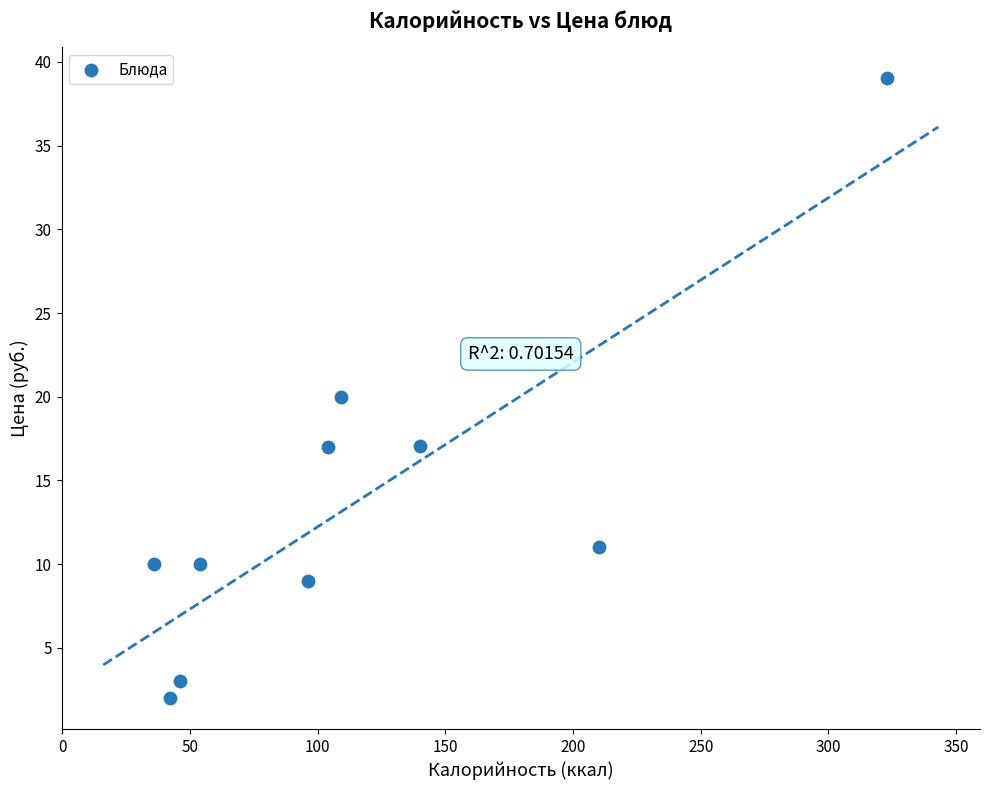

What is the range of Y values (max minus min)?

37.0